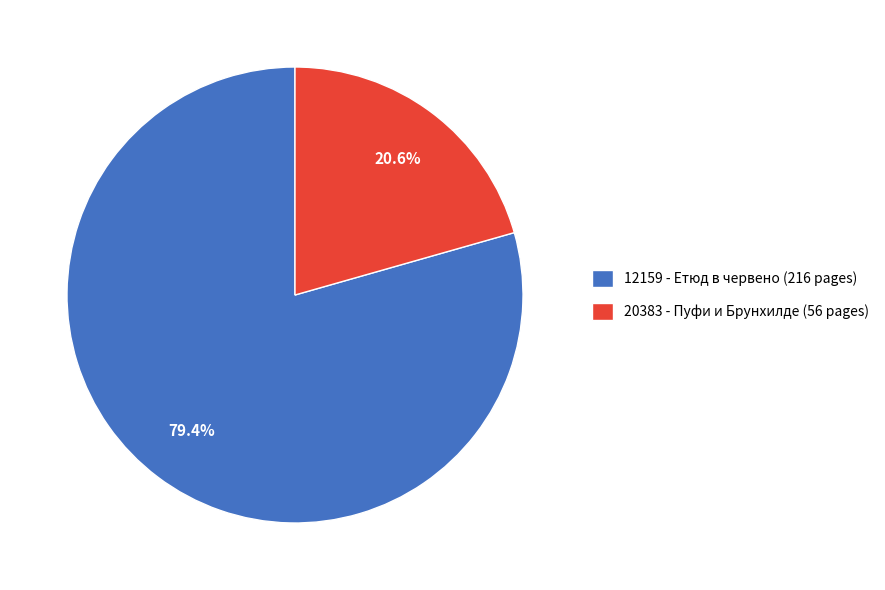

Rank the categories by value from lowest to highest.

20383 - Пуфи и Брунхилде, 12159 - Етюд в червено